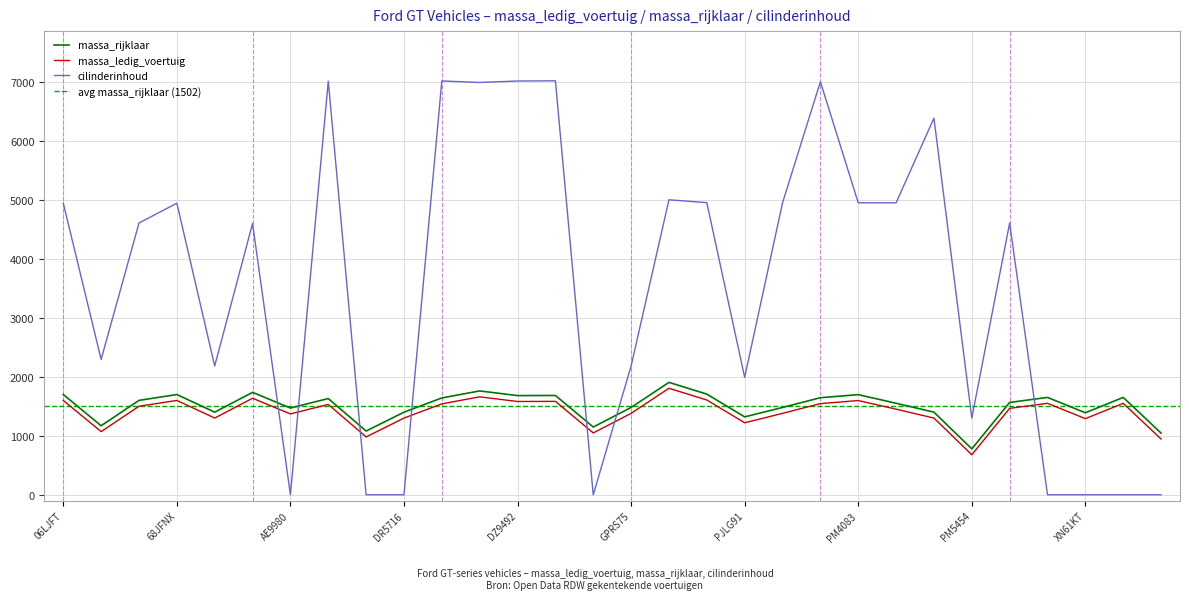

Is this an area chart (filled region under the line)?

No